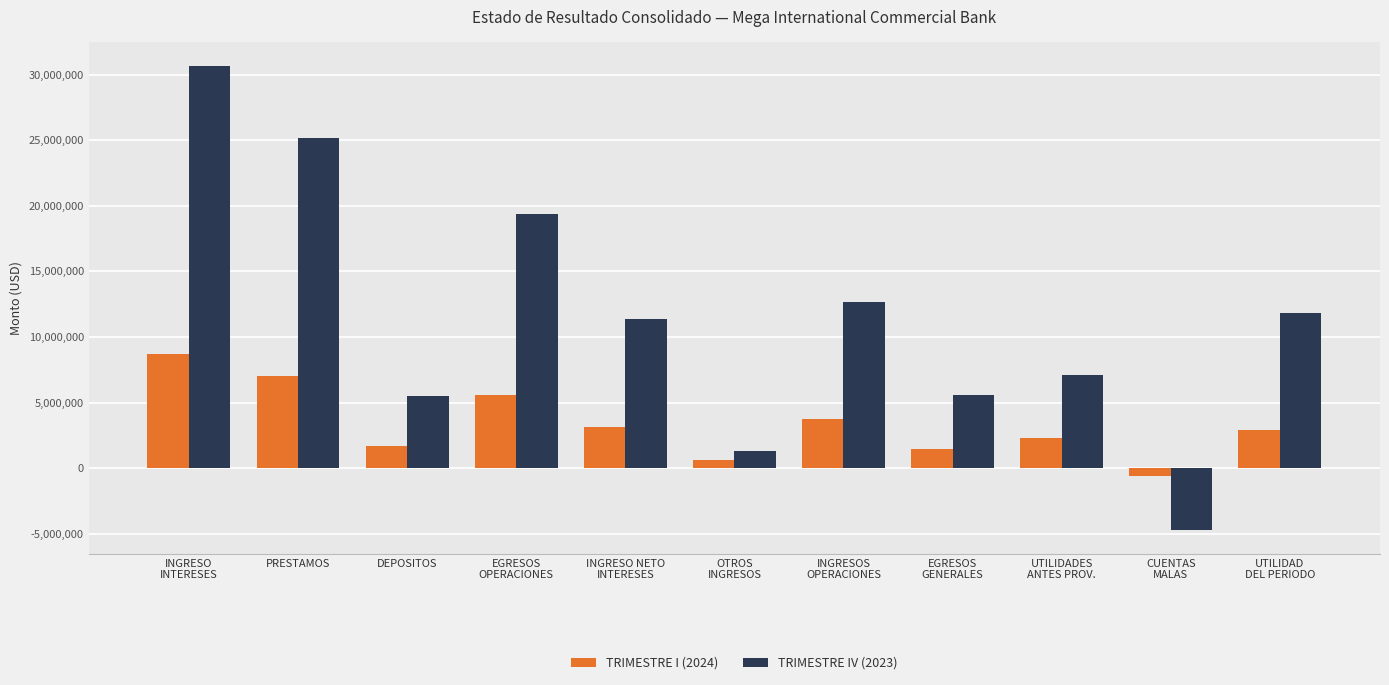

How many values in the TRIMESTRE I (2024) series are below 2892893?

5